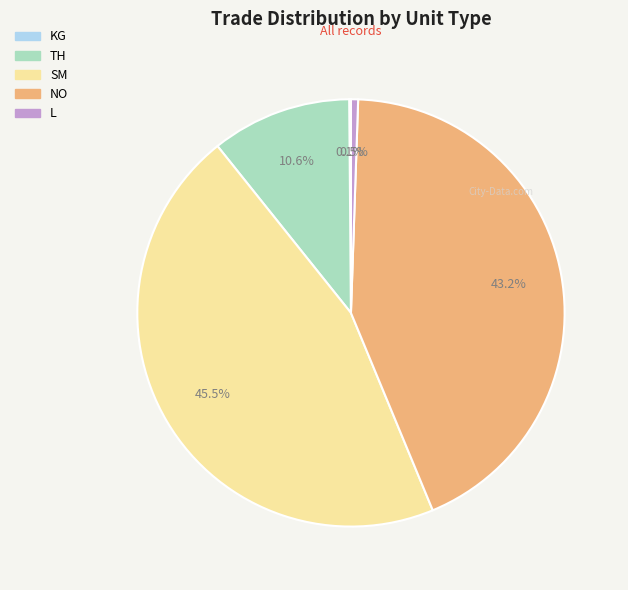

To the nearest percent, what portion does NO represent?

43%